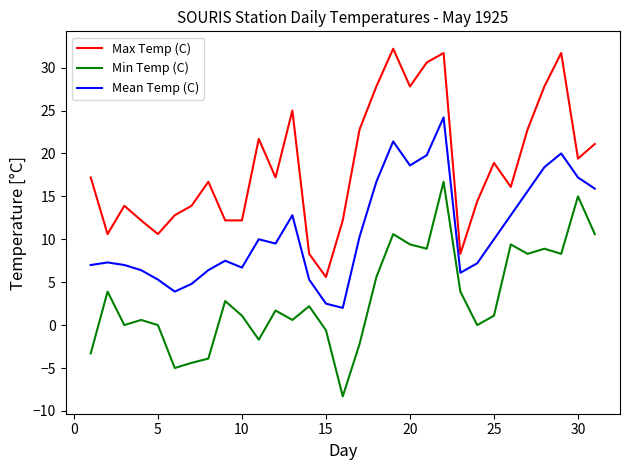

Which series has the largest total across all categories?

Max Temp (C)